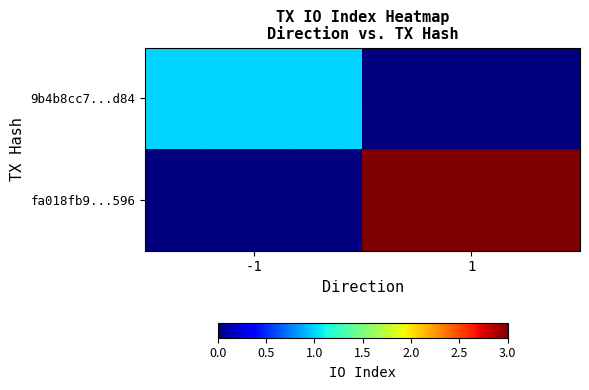

At which category does the chart reach its peak across all series?

1